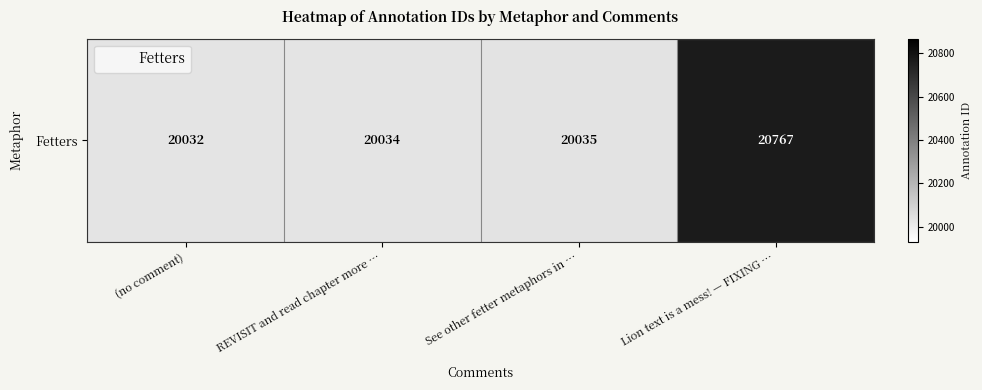

What is the minimum value shown in the chart?

20032